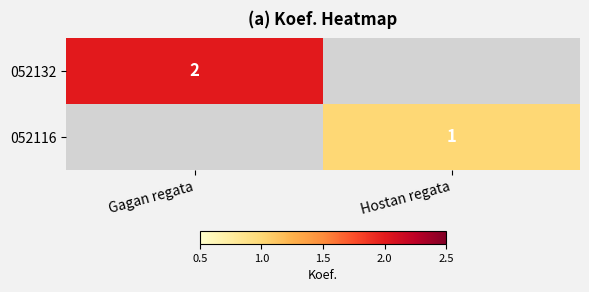

True or false: 052132 has a value of 2 at Gagan regata.

True